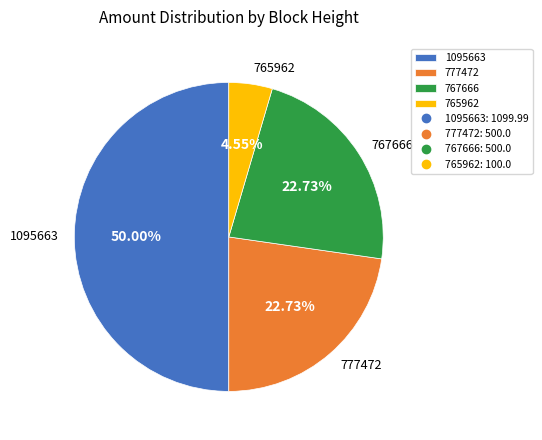

To the nearest percent, what percentage of the pie is 767666?

23%